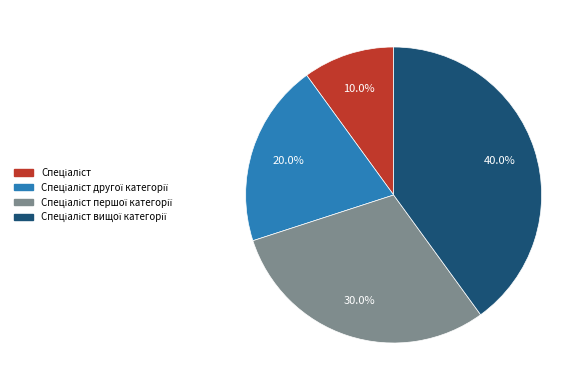

Is there any slice that represents more than half of the pie?

No